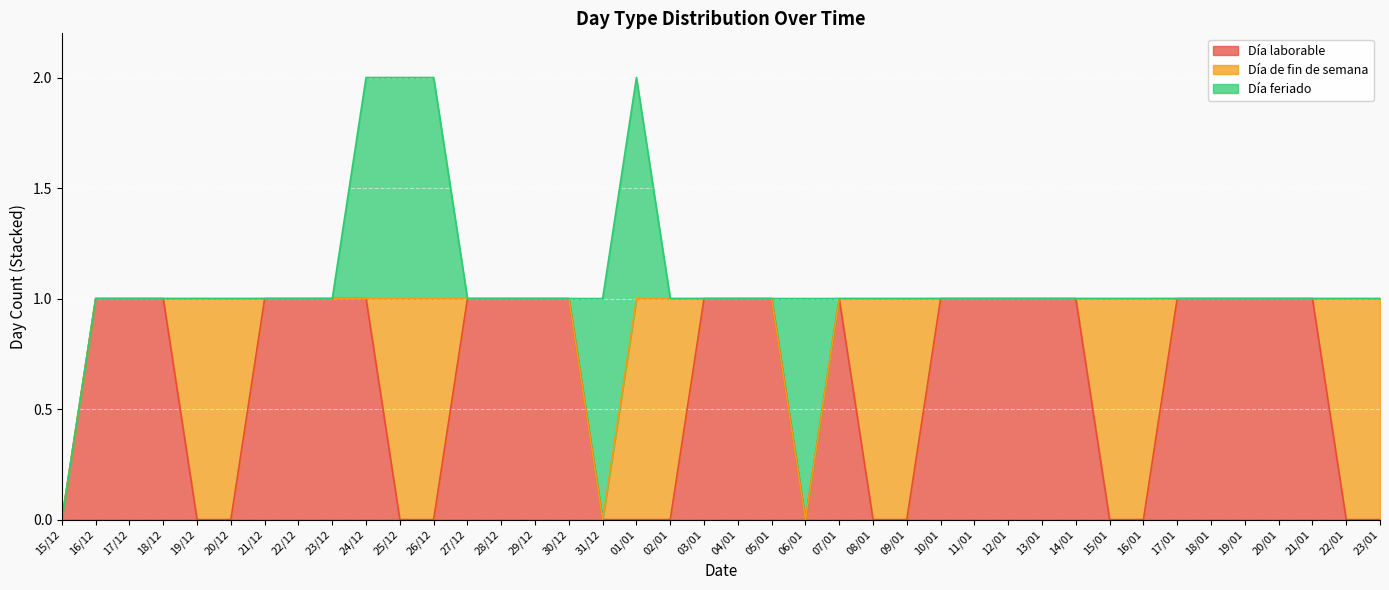

Reading left to right, list all the values displayed in this chart.

Día laborable: 15/12=0	16/12=1	17/12=1	18/12=1	19/12=0	20/12=0	21/12=1	22/12=1	23/12=1	24/12=1	25/12=0	26/12=0	27/12=1	28/12=1	29/12=1	30/12=1	31/12=0	01/01=0	02/01=0	03/01=1	04/01=1	05/01=1	06/01=0	07/01=1	08/01=0	09/01=0	10/01=1	11/01=1	12/01=1	13/01=1	14/01=1	15/01=0	16/01=0	17/01=1	18/01=1	19/01=1	20/01=1	21/01=1	22/01=0	23/01=0
Día de fin de semana: 15/12=0	16/12=0	17/12=0	18/12=0	19/12=1	20/12=1	21/12=0	22/12=0	23/12=0	24/12=0	25/12=1	26/12=1	27/12=0	28/12=0	29/12=0	30/12=0	31/12=0	01/01=1	02/01=1	03/01=0	04/01=0	05/01=0	06/01=0	07/01=0	08/01=1	09/01=1	10/01=0	11/01=0	12/01=0	13/01=0	14/01=0	15/01=1	16/01=1	17/01=0	18/01=0	19/01=0	20/01=0	21/01=0	22/01=1	23/01=1
Día feriado: 15/12=0	16/12=0	17/12=0	18/12=0	19/12=0	20/12=0	21/12=0	22/12=0	23/12=0	24/12=1	25/12=1	26/12=1	27/12=0	28/12=0	29/12=0	30/12=0	31/12=1	01/01=1	02/01=0	03/01=0	04/01=0	05/01=0	06/01=1	07/01=0	08/01=0	09/01=0	10/01=0	11/01=0	12/01=0	13/01=0	14/01=0	15/01=0	16/01=0	17/01=0	18/01=0	19/01=0	20/01=0	21/01=0	22/01=0	23/01=0